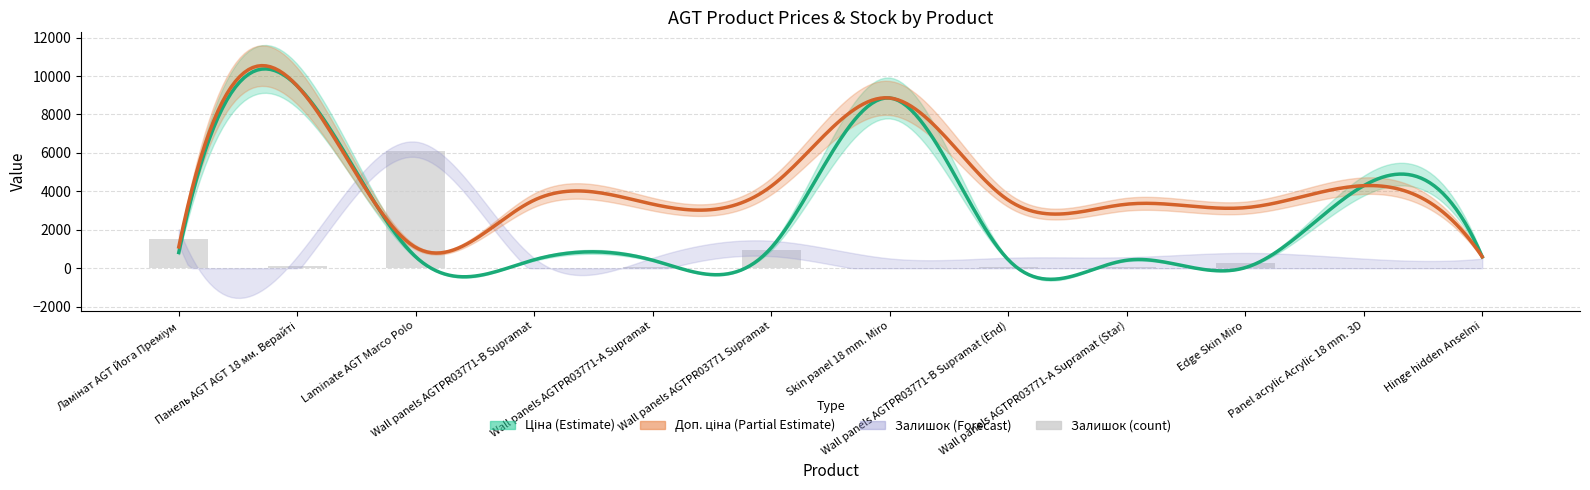

What position from the right is 8?

4